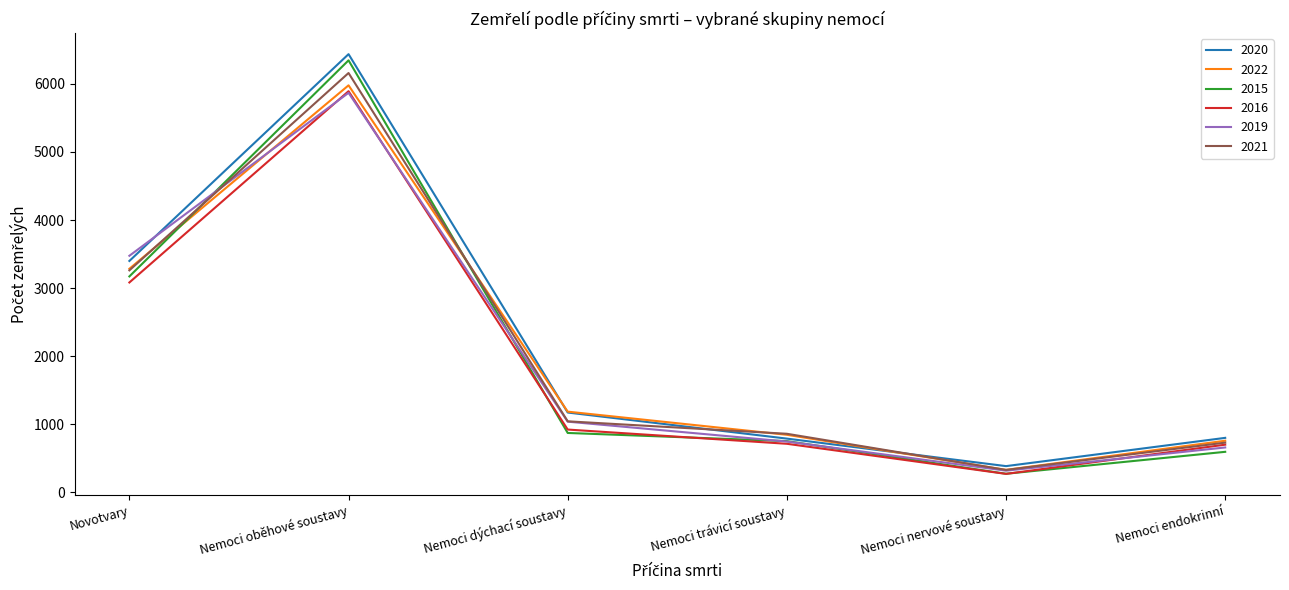

At which category does the chart reach its minimum across all series?

Nemoci nervové soustavy